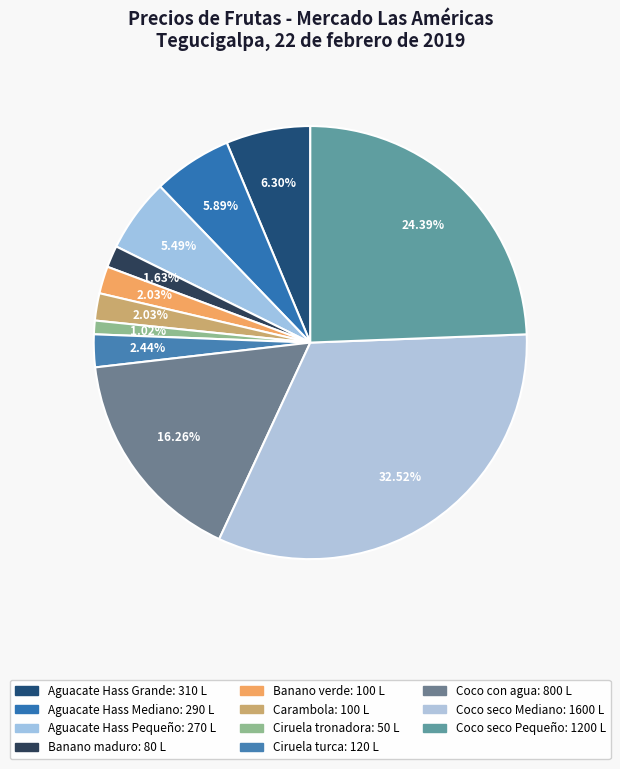

What portion of the pie excludes Banano maduro?

98.4%